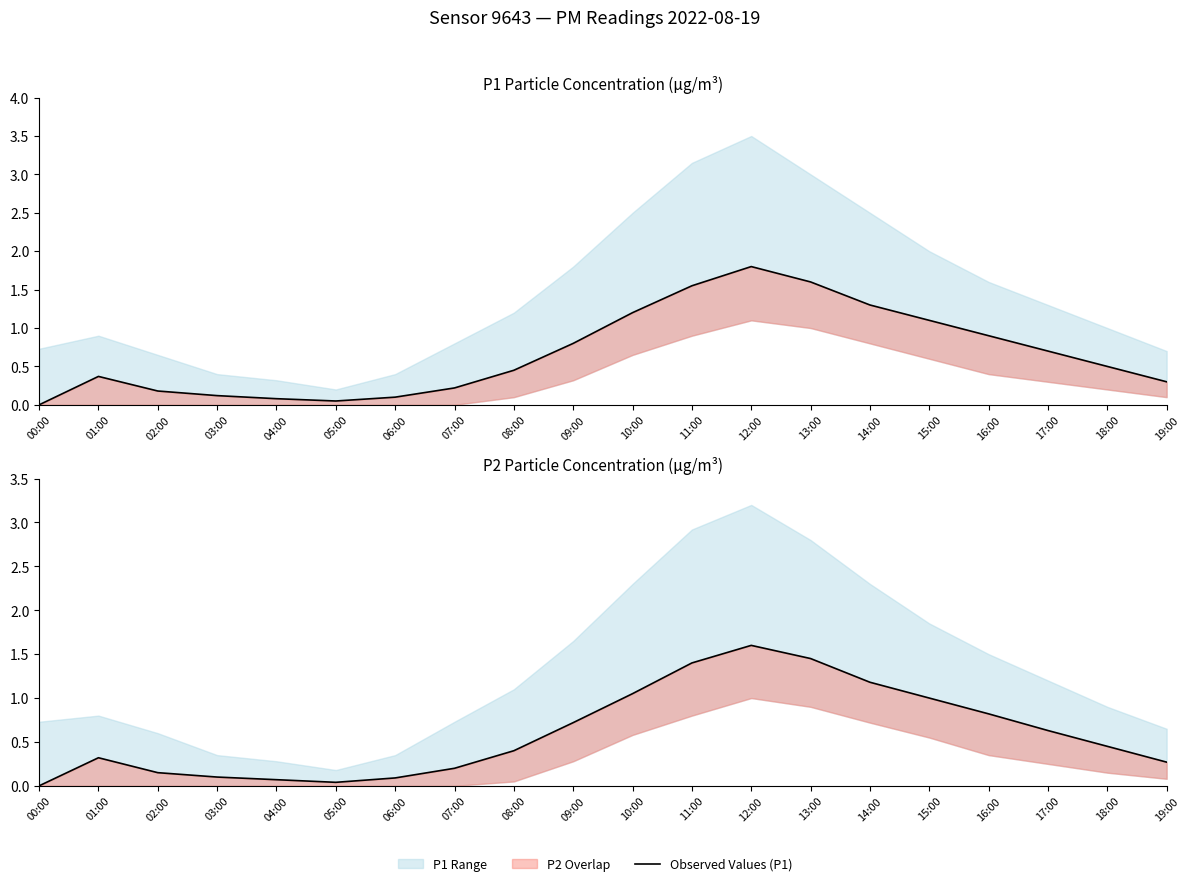

At which category does the chart reach its peak across all series?

12:00